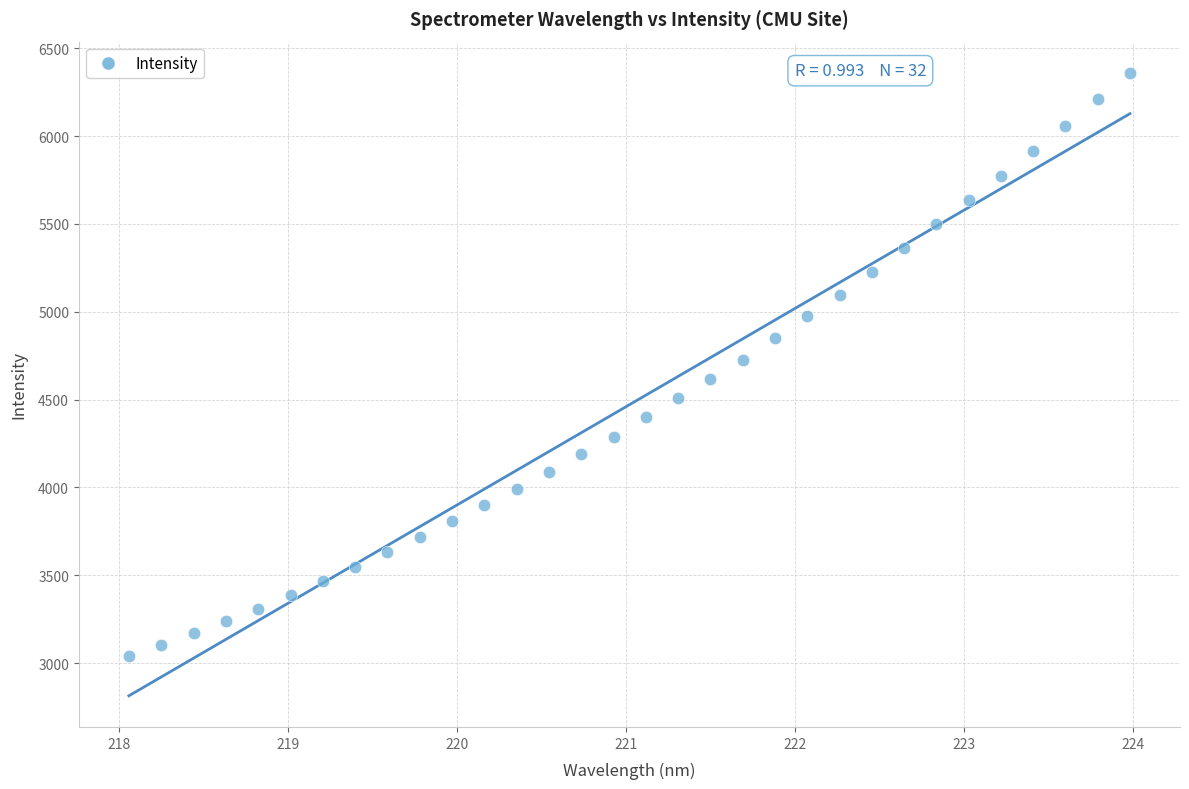

What is the range of X values (max minus min)?

5.9